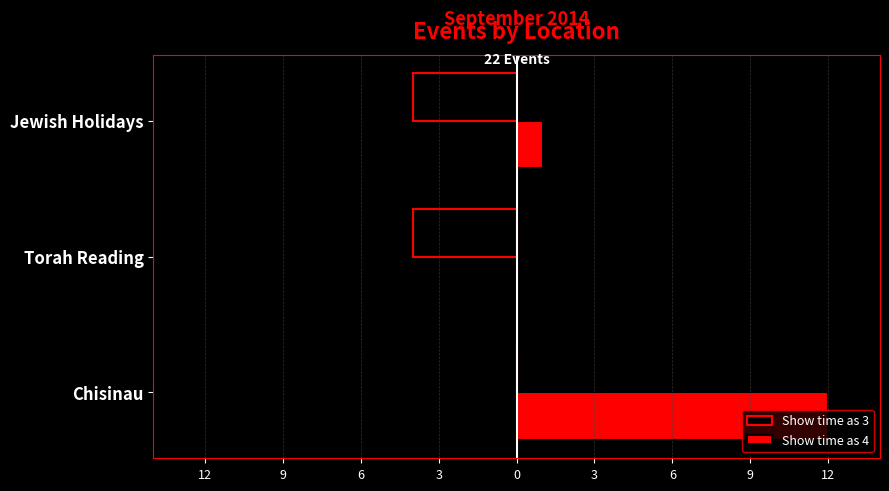

How many distinct data groups are displayed?

2